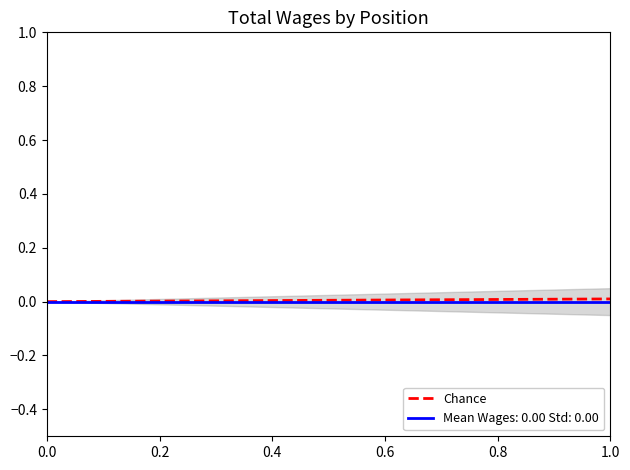

The value of Chance at 0.0 is 0.0. True or false?

True